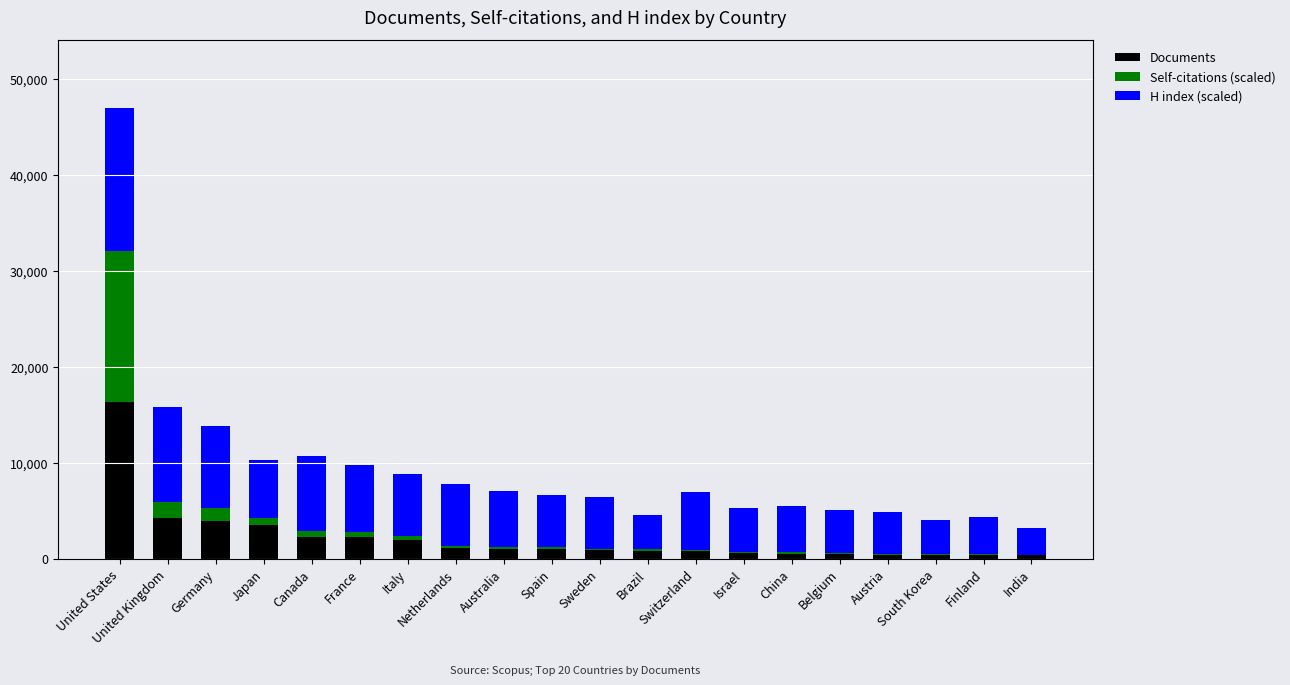

What is the maximum value for Documents?

16350.0